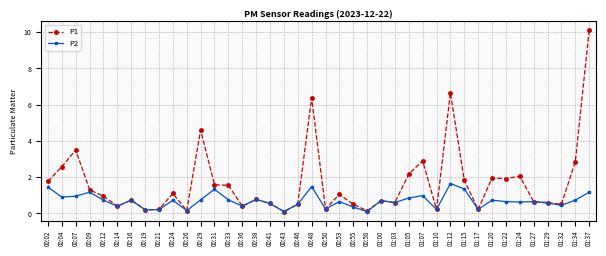

Rank the series by their maximum value, from lowest to highest.

P2, P1